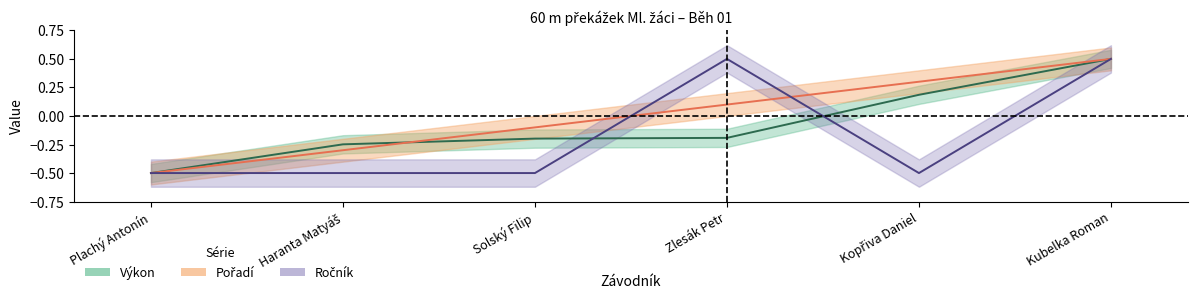

What are all the series names shown in the legend?

Pořadí, Výkon, Ročník